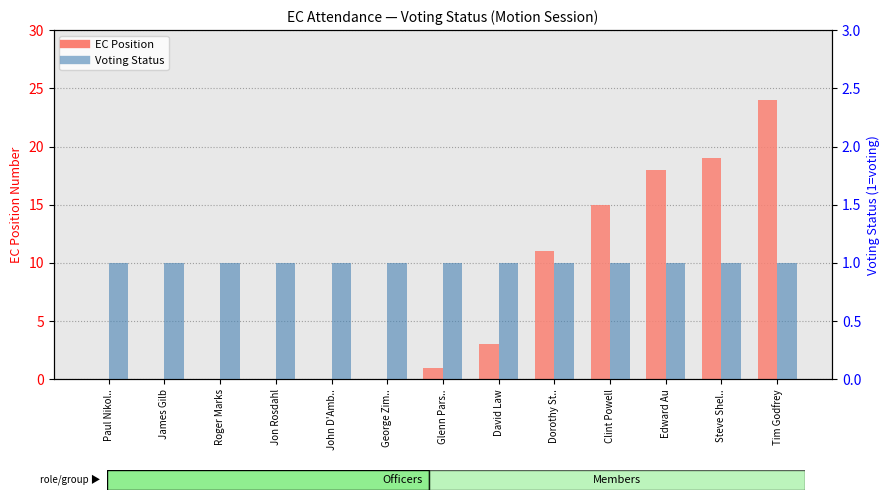

True or false: Voting Status has a value of 1 at Jon Rosdahl.

True